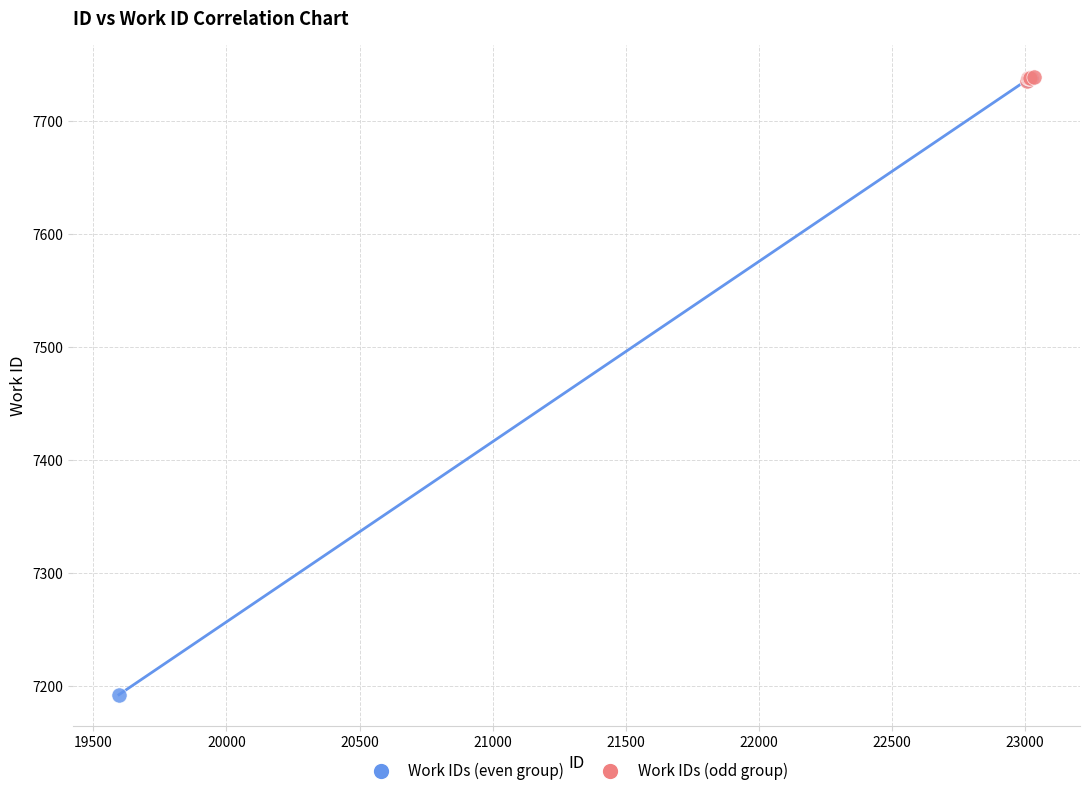

Which series reaches the minimum Y coordinate?

Work IDs (even group)